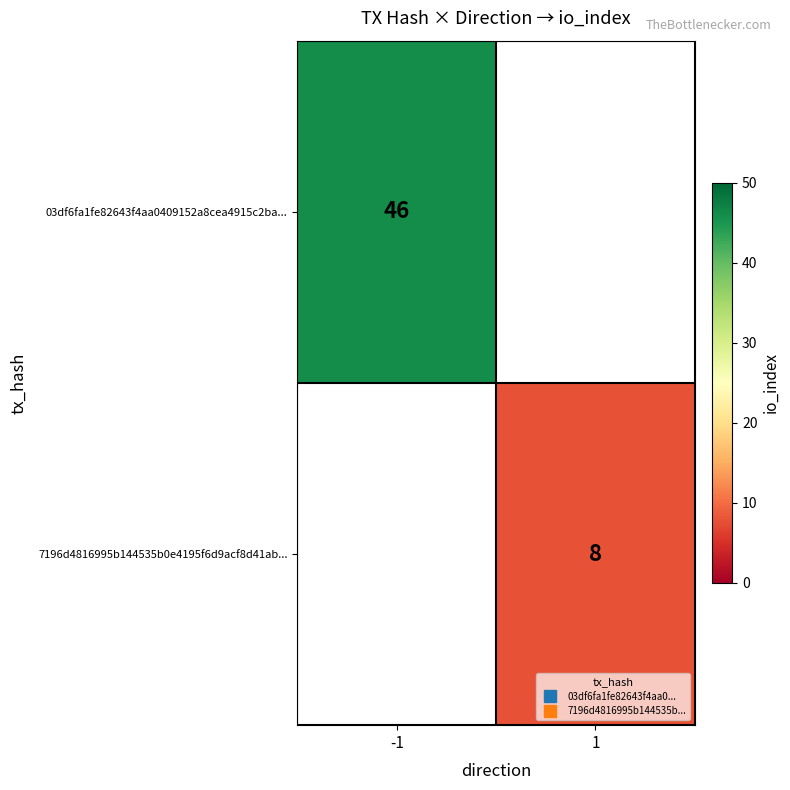

Rank the series by their maximum value, from highest to lowest.

03df6fa1fe82643f4aa0409152a8cea4915c2ba..., 7196d4816995b144535b0e4195f6d9acf8d41ab...